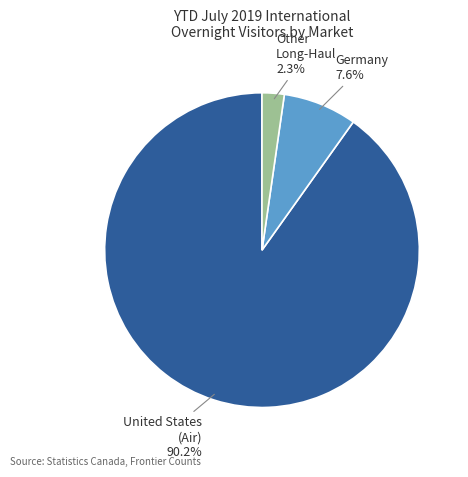

How many slices are in this pie chart?

3